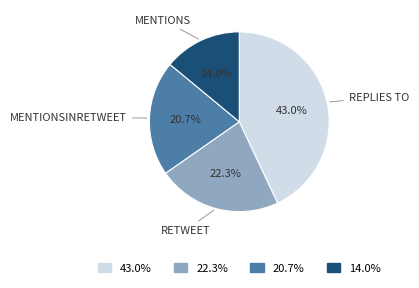

Which category has the smallest portion of the pie?

14.0%